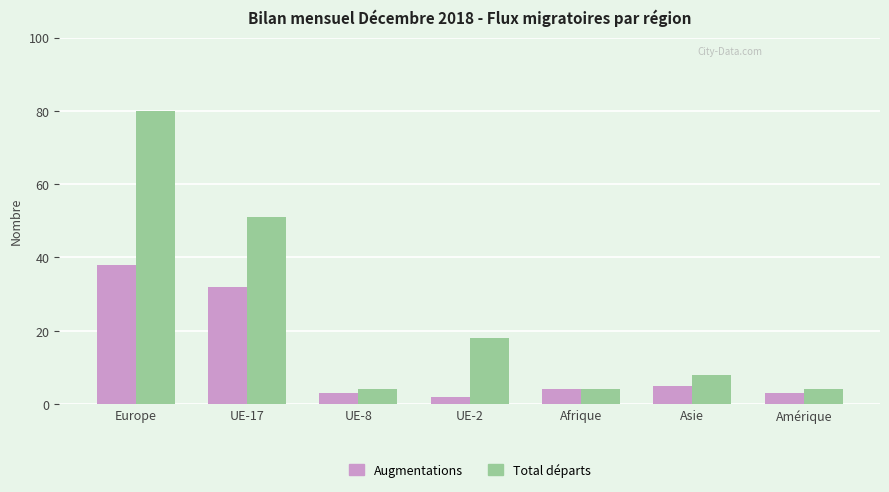

Are the bars horizontal?

No